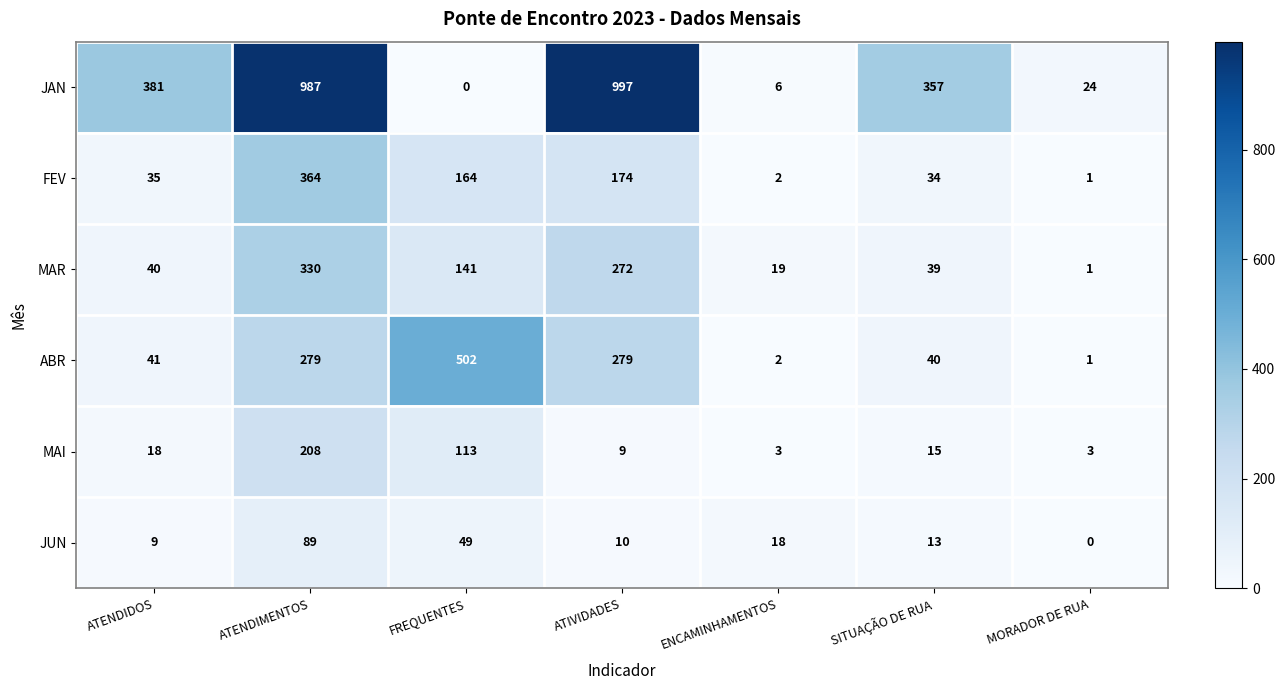

Which category has the highest value in the MAR series?

ATENDIMENTOS